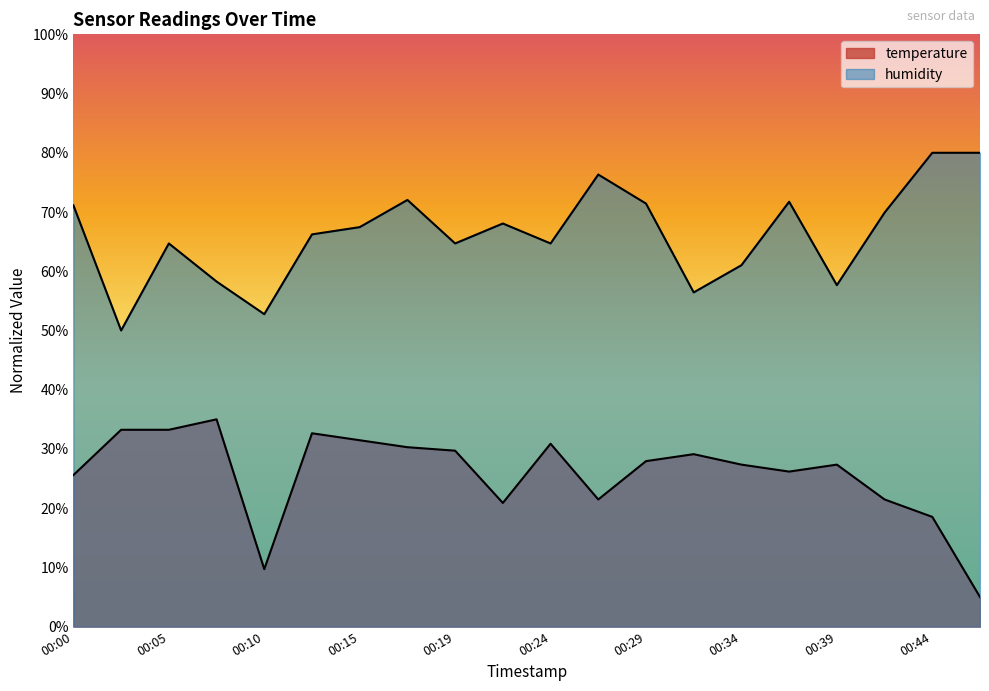

How many values in the humidity series exceed 67?

10